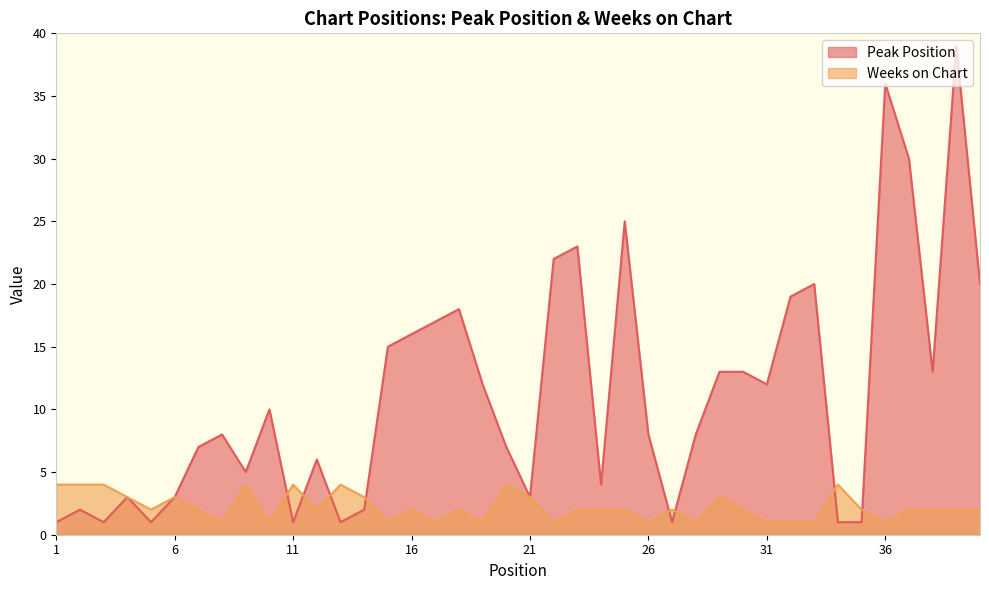

At which category does Peak Position reach its first local valley?

3